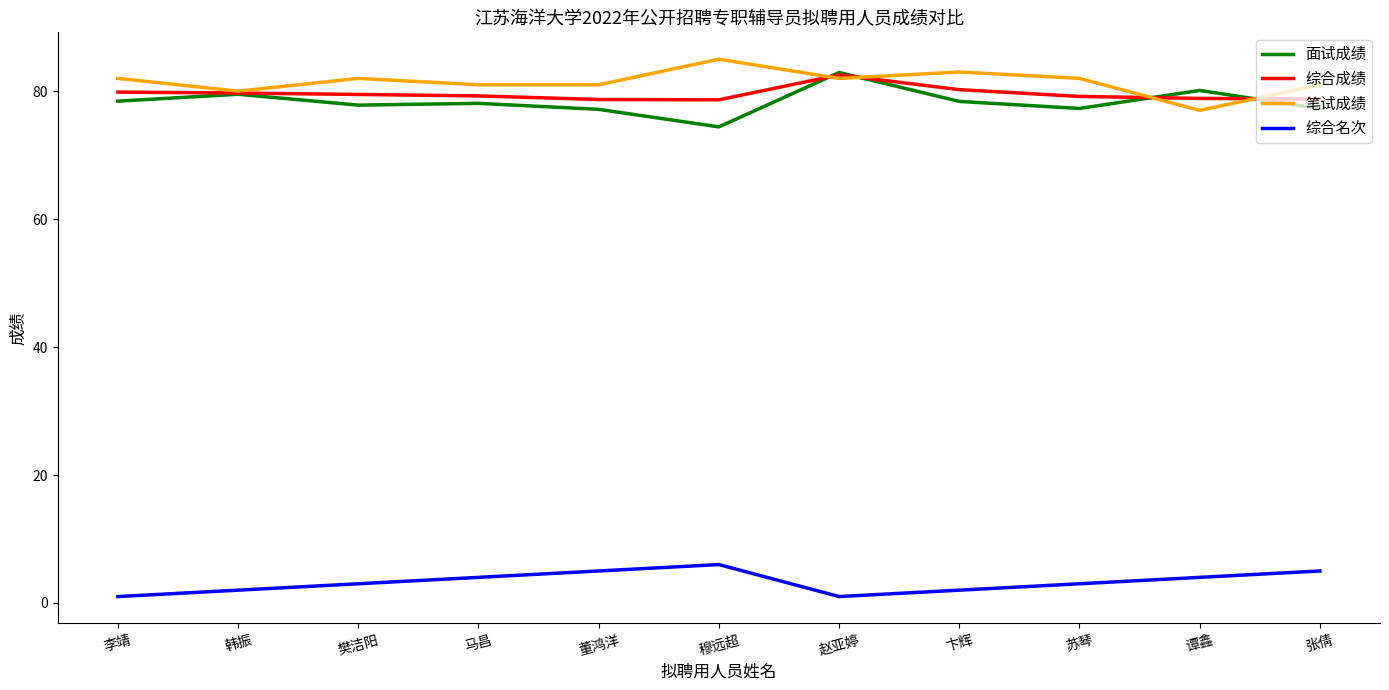

What is the spread (max minus min) of values at 张倩?

76.0